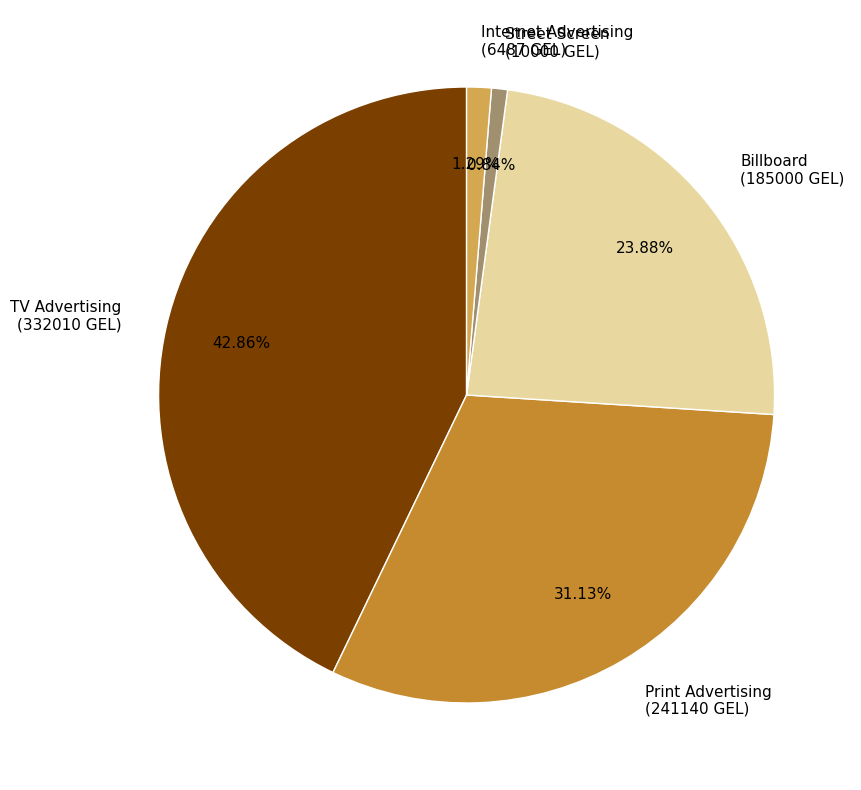

Is Street Screen (10000 GEL) the majority of the pie?

No